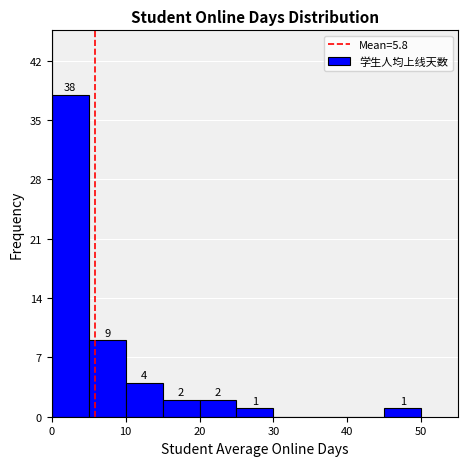

Over which range of the x-axis is the bar tallest?

0 to 5